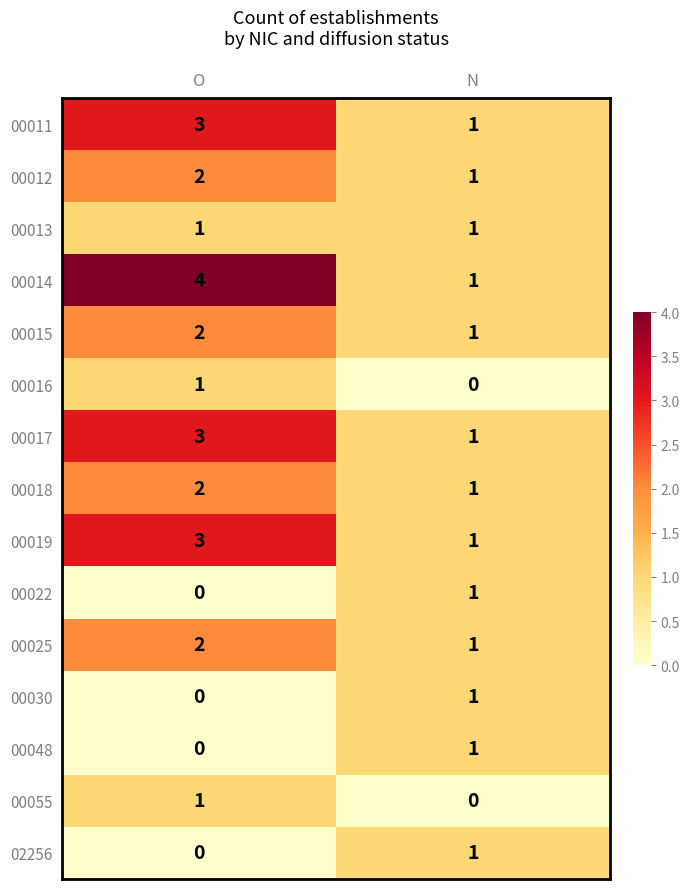

Which series has the largest total across all categories?

00014